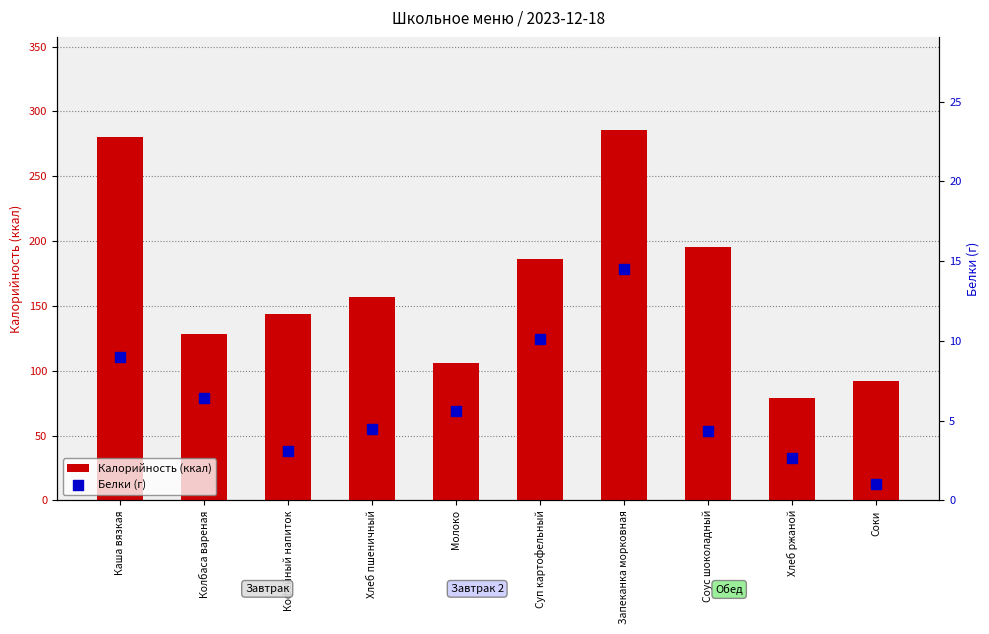

What are all the series names shown in the legend?

Калорийность (ккал), Белки (г)